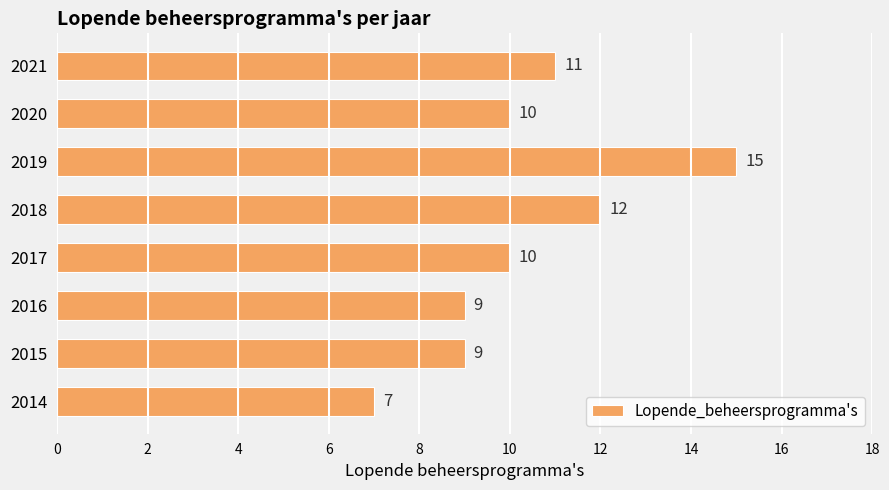

Reading bottom to top, transcribe all the data shown in this chart.

7	9	9	10	12	15	10	11